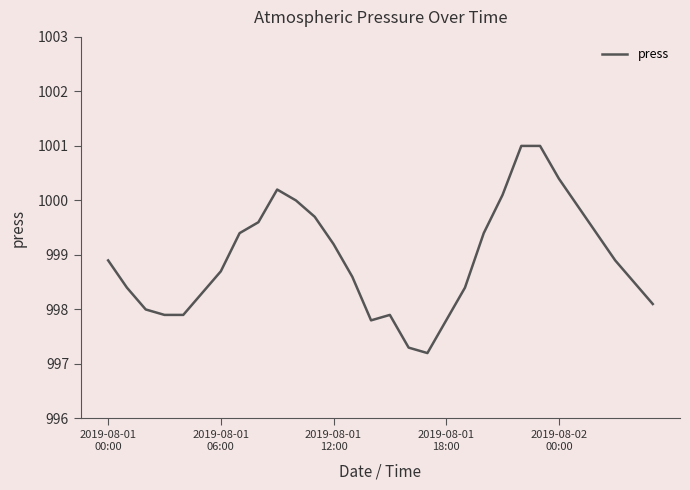

What is the greatest value displayed?

1001.0